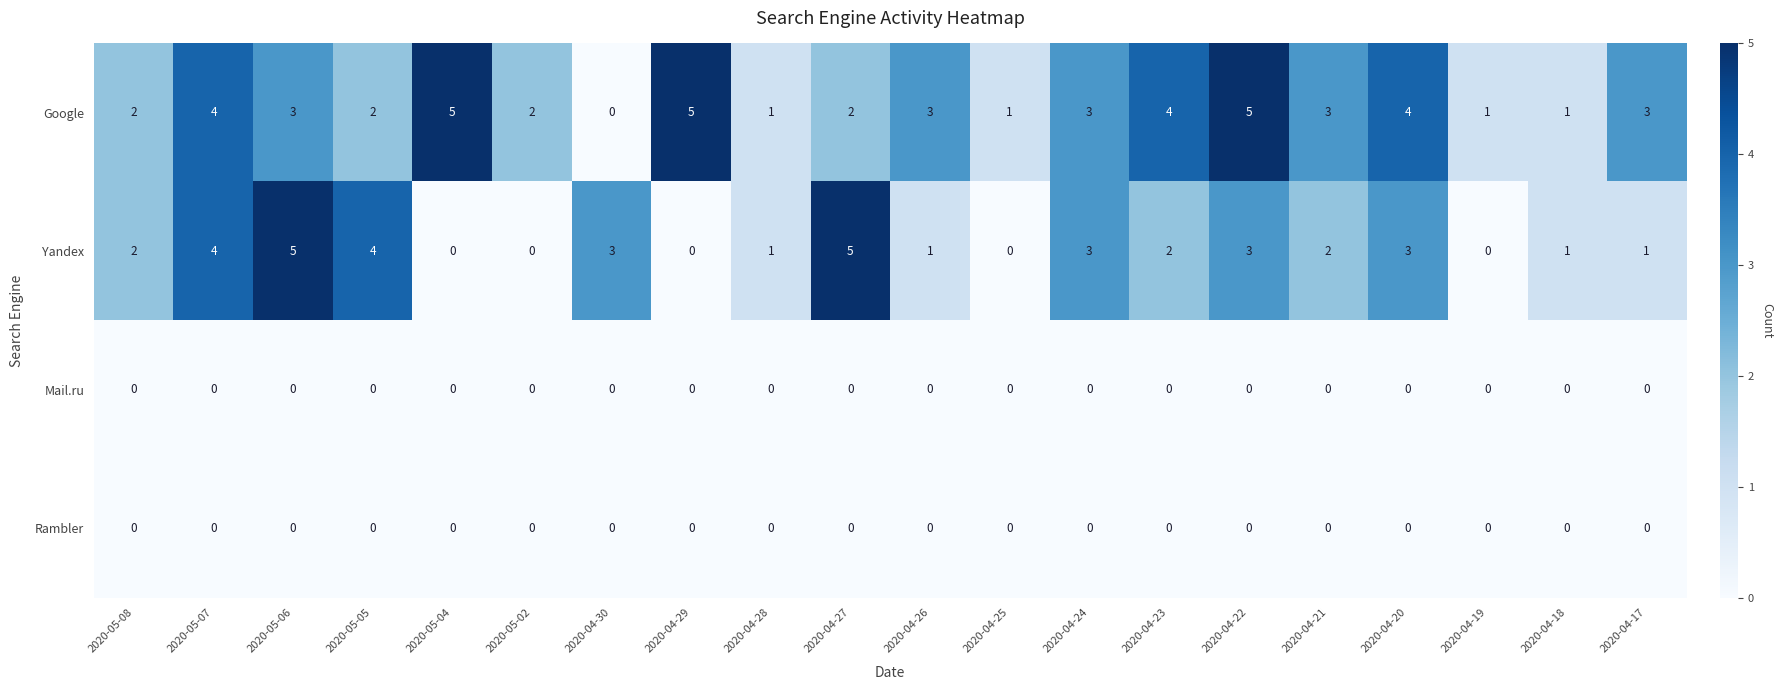

Count the number of categories in the chart.

20